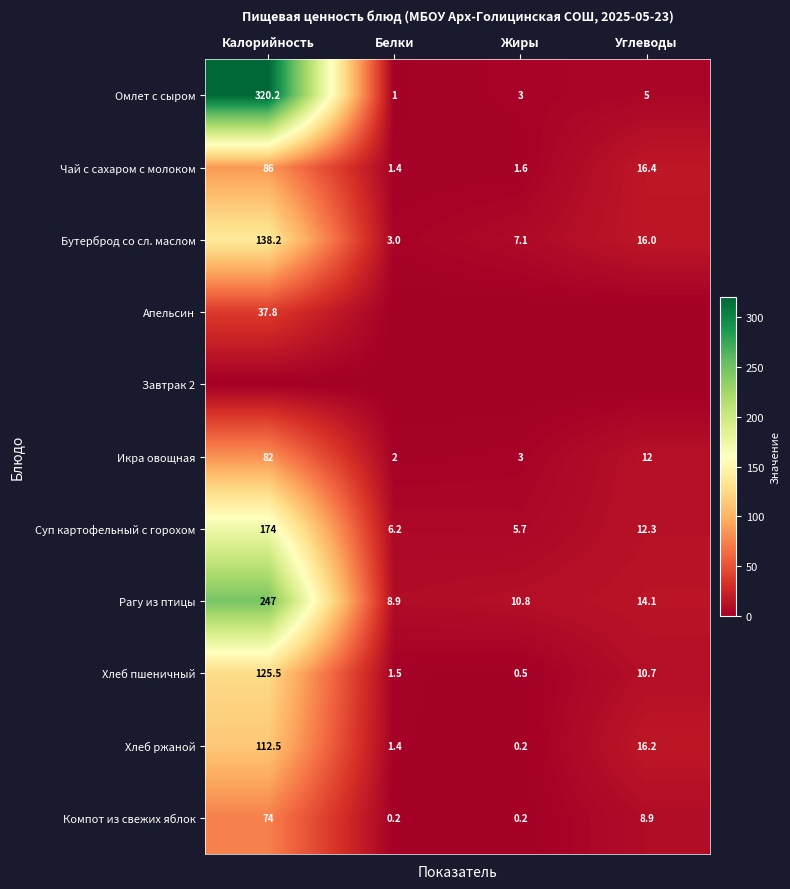

What is the spread (max minus min) of values at Белки?

8.9